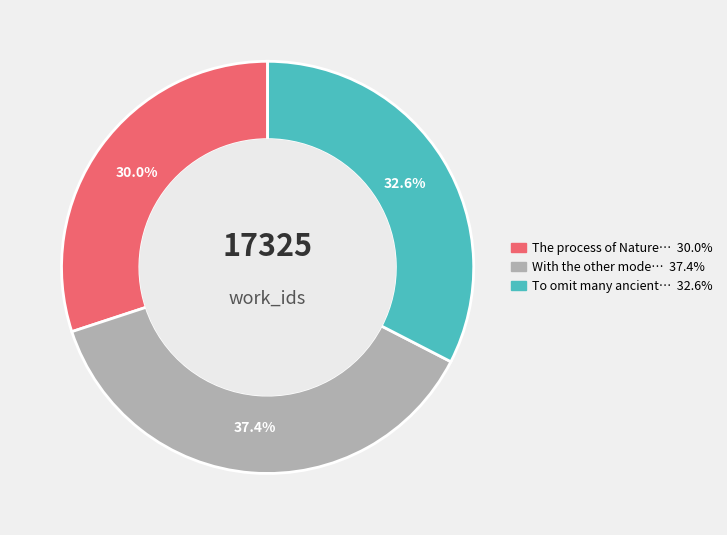

Does any single category account for the majority?

No